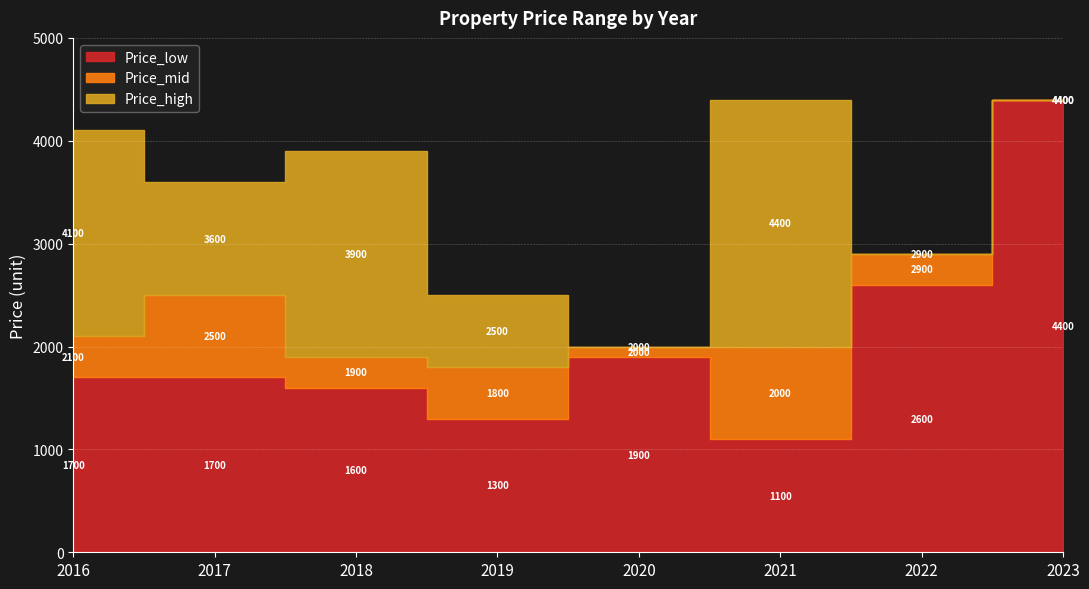

What is the lowest value of the Price_high series?

2000